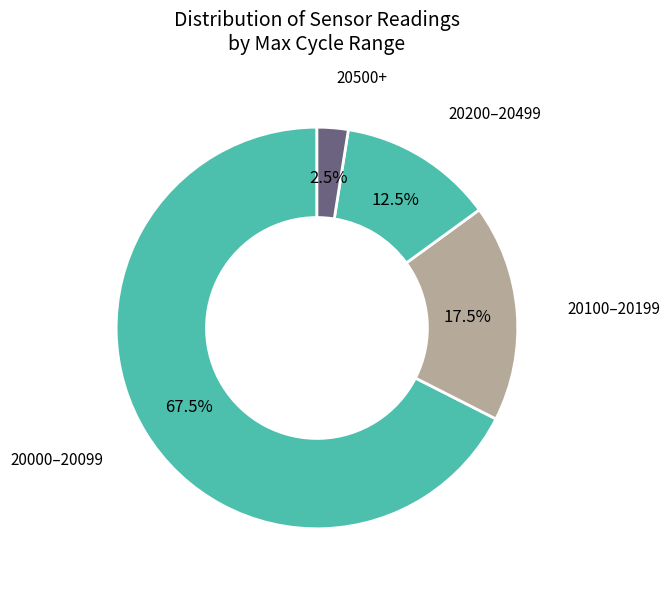

Rank the categories by value from highest to lowest.

20000–20099, 20100–20199, 20200–20499, 20500+